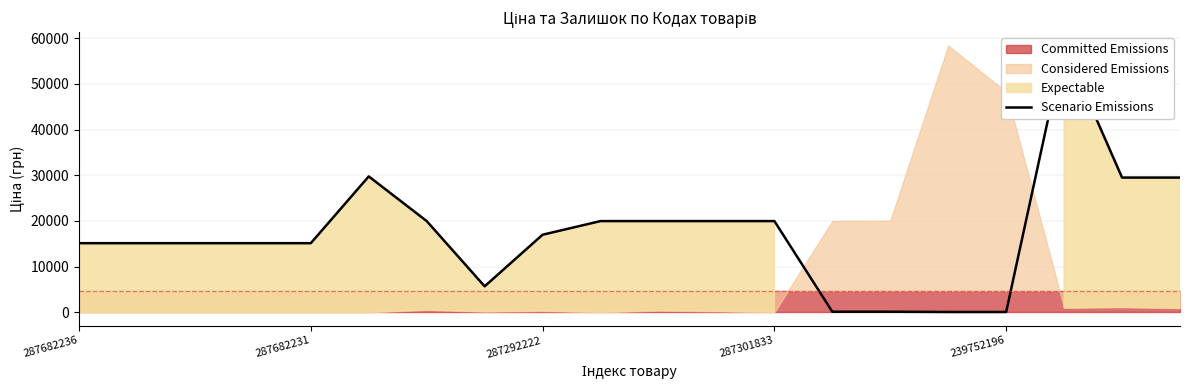

What is the average value?

17278.5